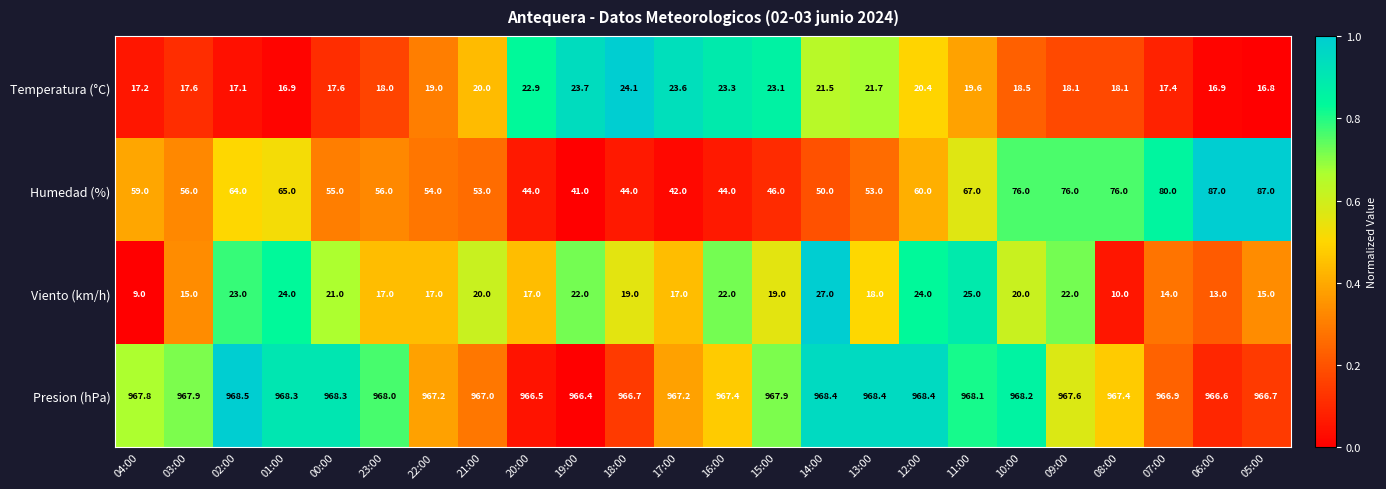

Where does the Viento (km/h) series first go above 19?

02:00